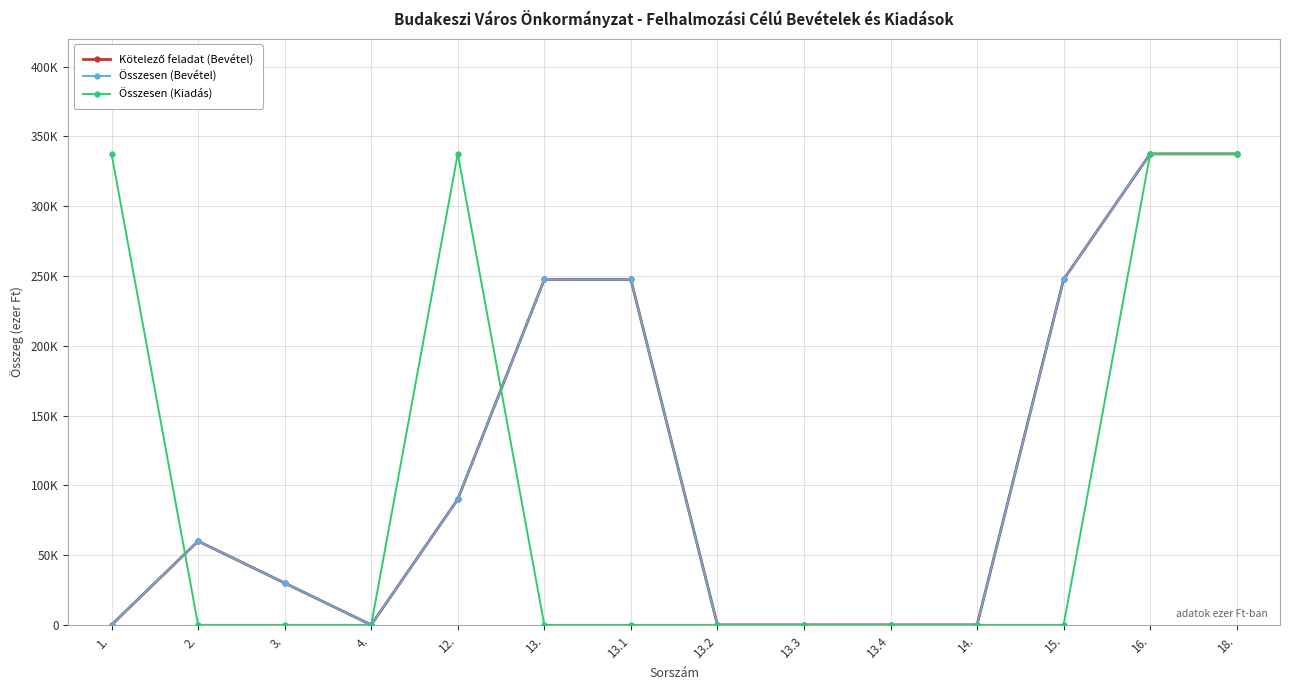

Is this an area chart (filled region under the line)?

No